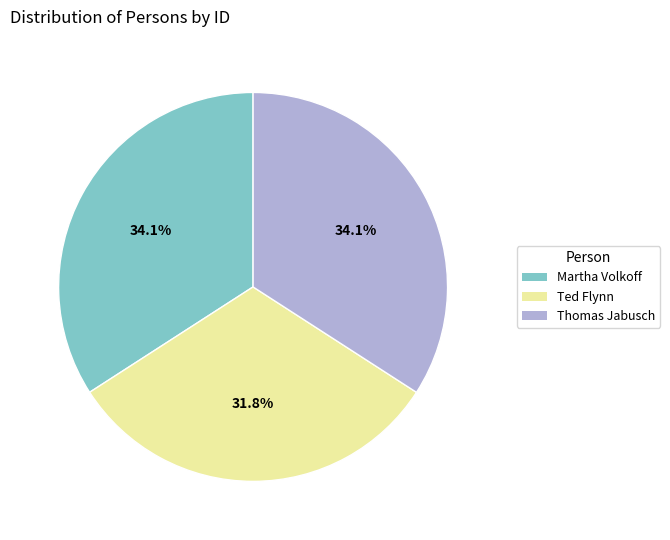

To the nearest percent, what is the average slice percentage?

33%